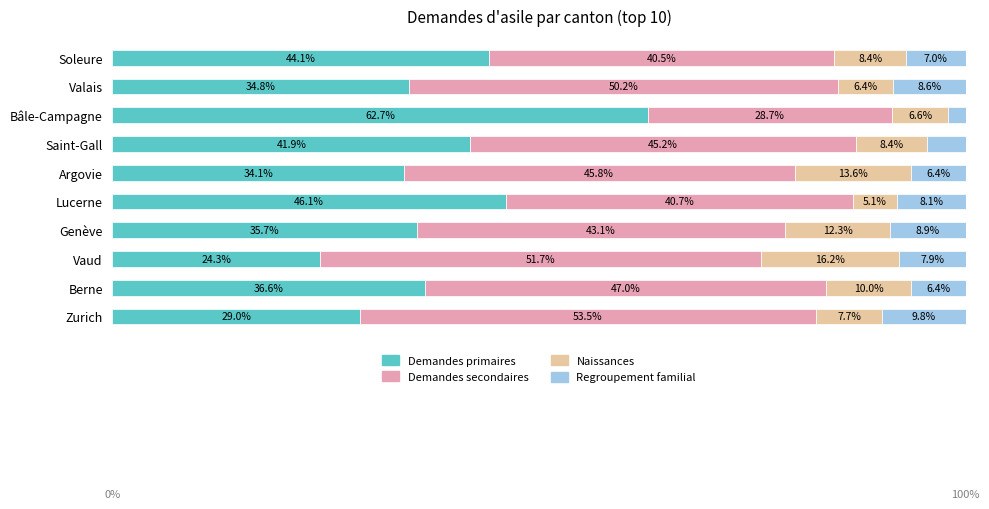

At which label does Demandes primaires reach its peak?

Bâle-Campagne